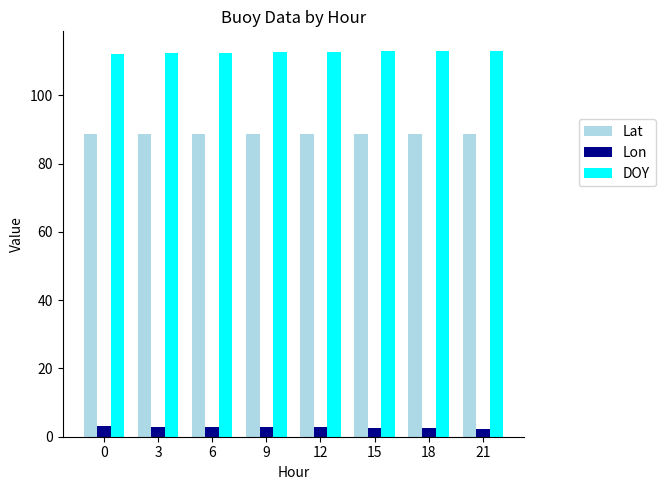

How many categories are shown in the chart?

8